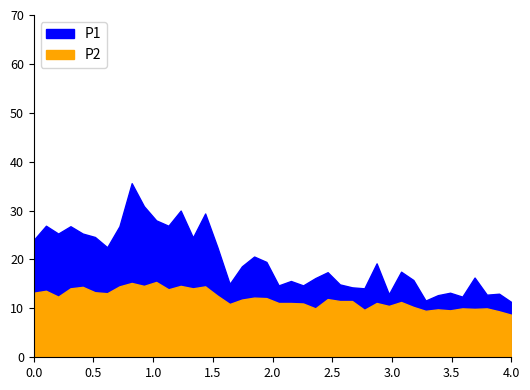

What value does the P1 series have at 01:11?

14.1